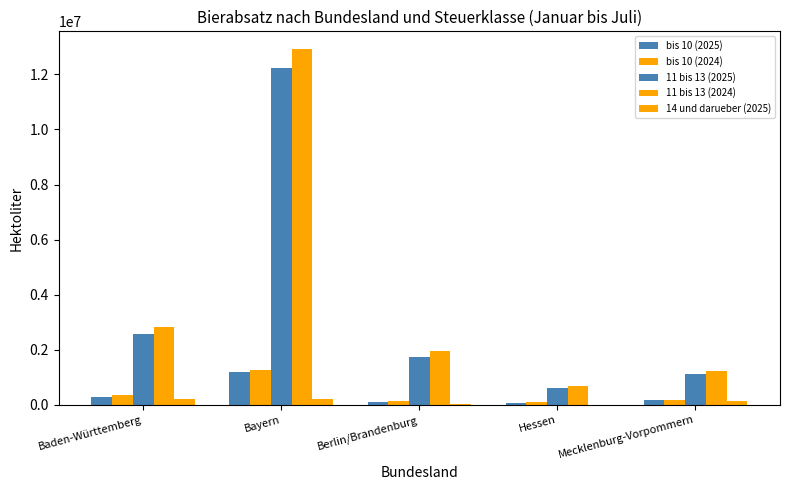

List the labels in order of 14 und darueber (2025) value, smallest first.

Hessen, Berlin/Brandenburg, Mecklenburg-Vorpommern, Bayern, Baden-Württemberg